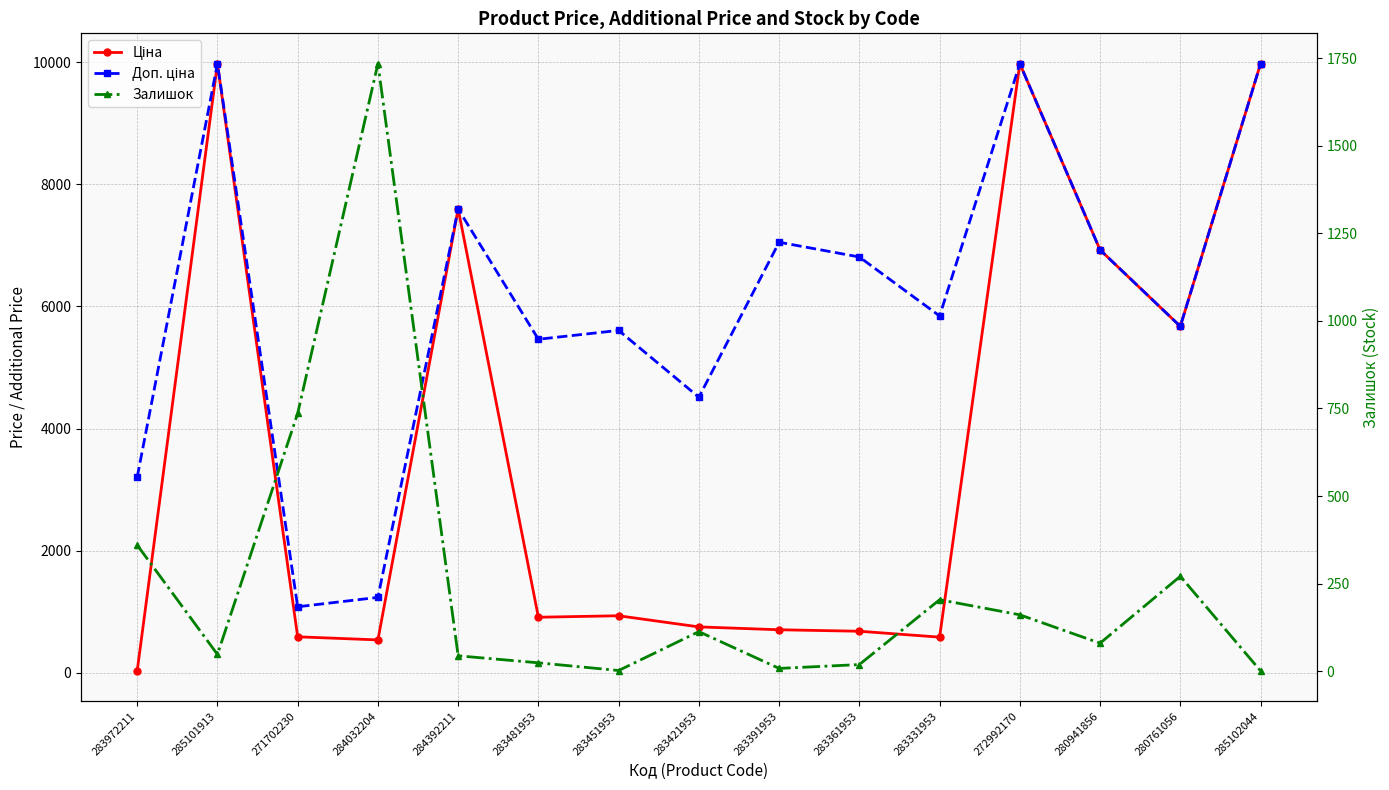

What is the total value across all series at 284392211?

15237.1